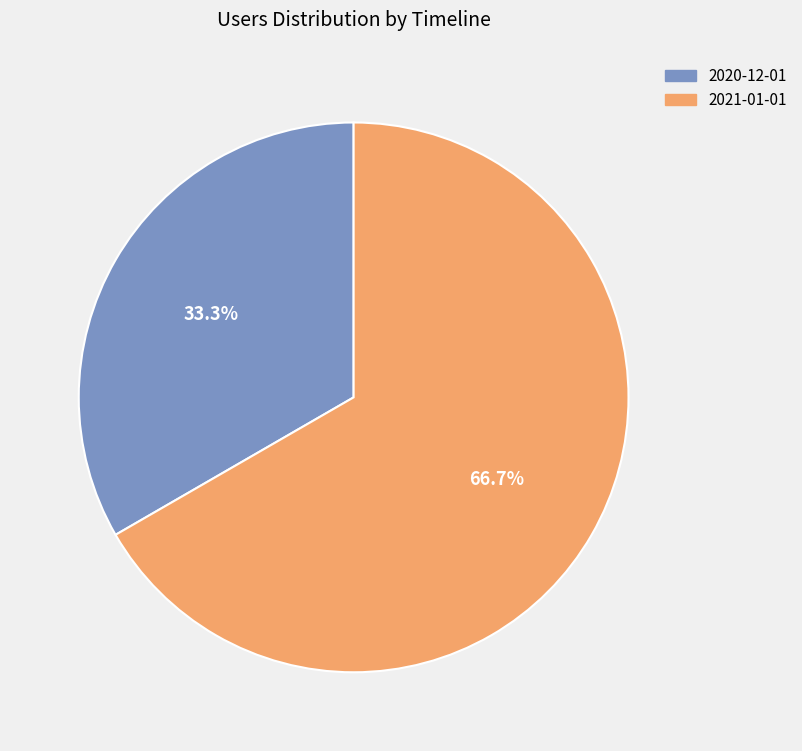

Count the number of slices in the pie.

2